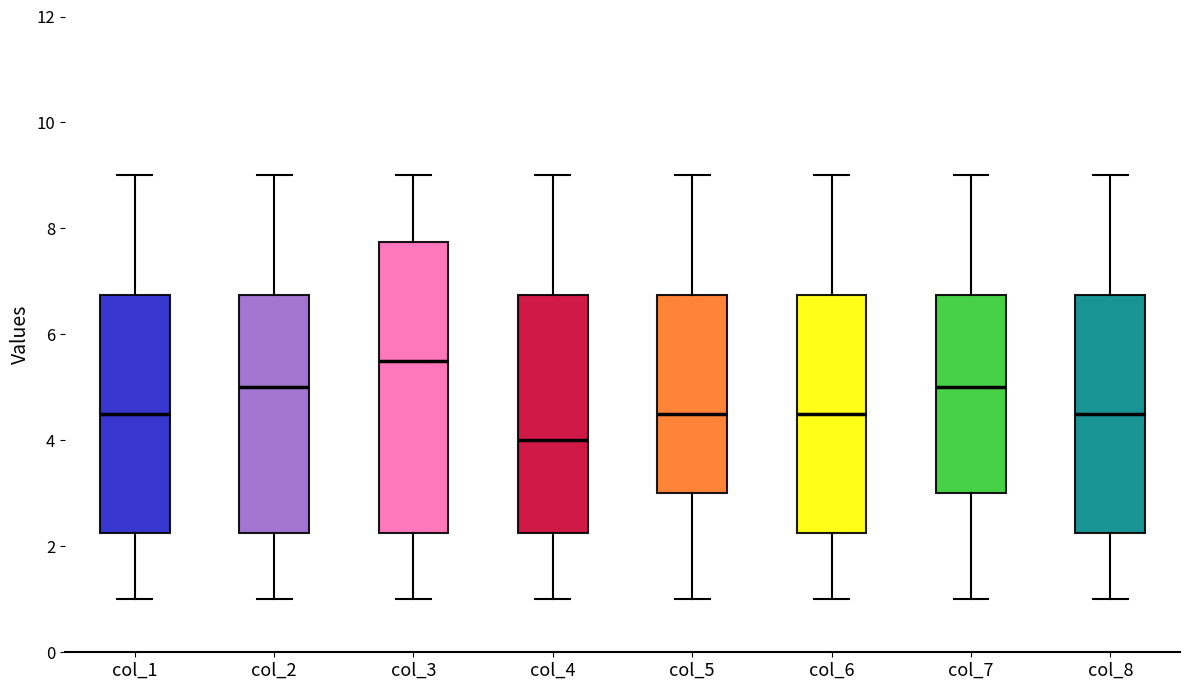

Which box has the lowest median line?

col_4